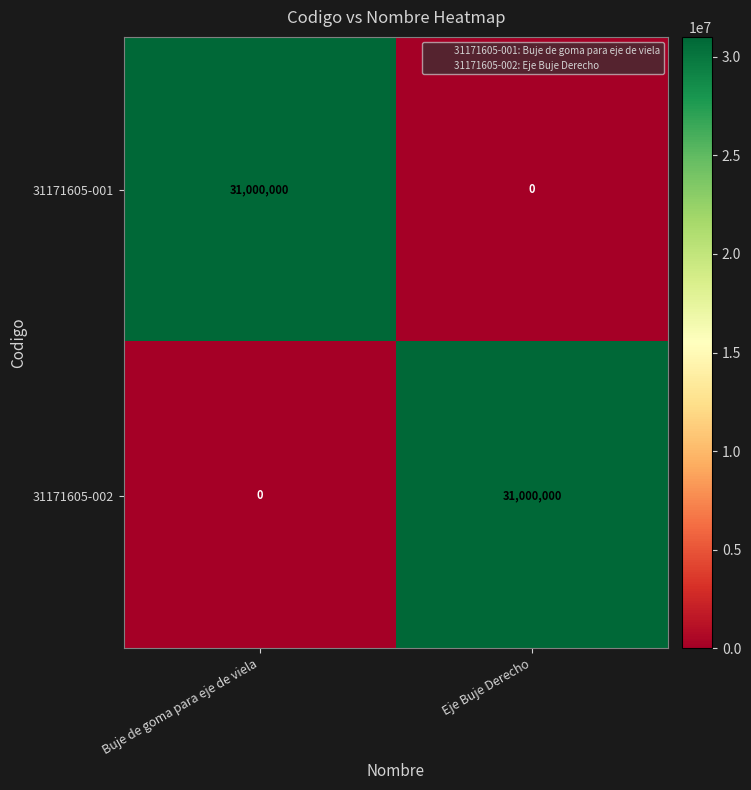

Reading right to left, what are all the values shown in this chart?

31171605-001: Eje Buje Derecho=0	Buje de goma para eje de viela=31000000
31171605-002: Eje Buje Derecho=31000000	Buje de goma para eje de viela=0